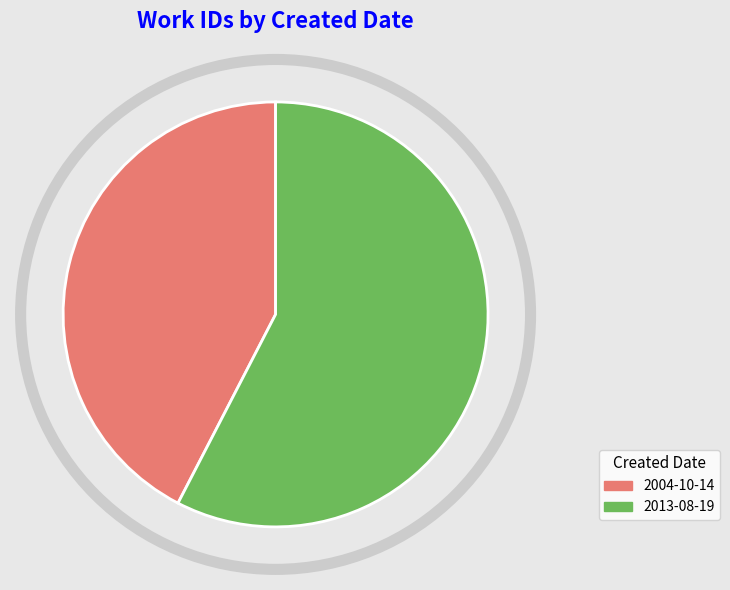

Approximately how many times larger is the value at 2013-08-19 compared to 2004-10-14?

1.4